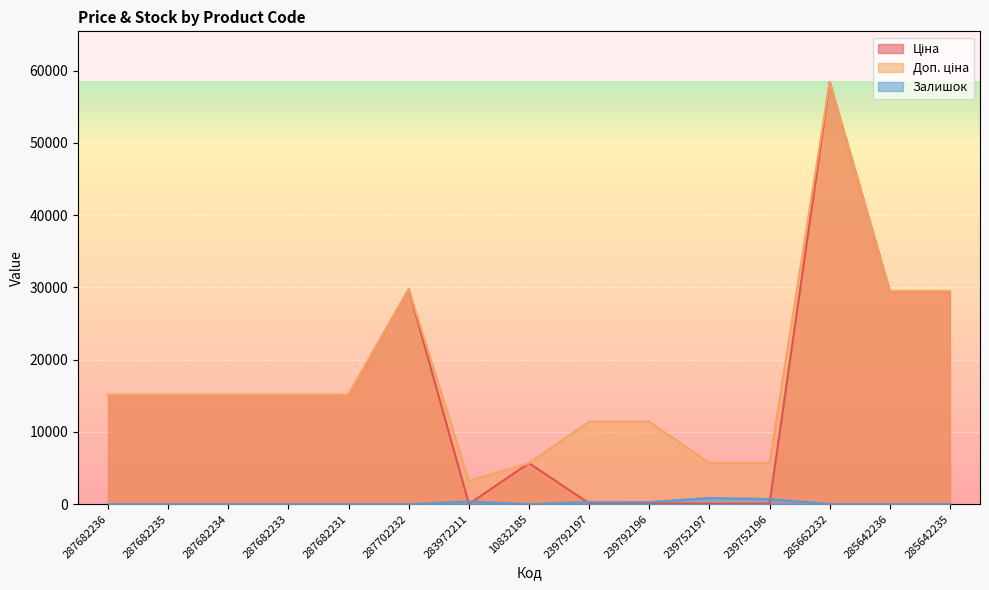

True or false: Залишок and Доп. ціна intersect in this chart.

False